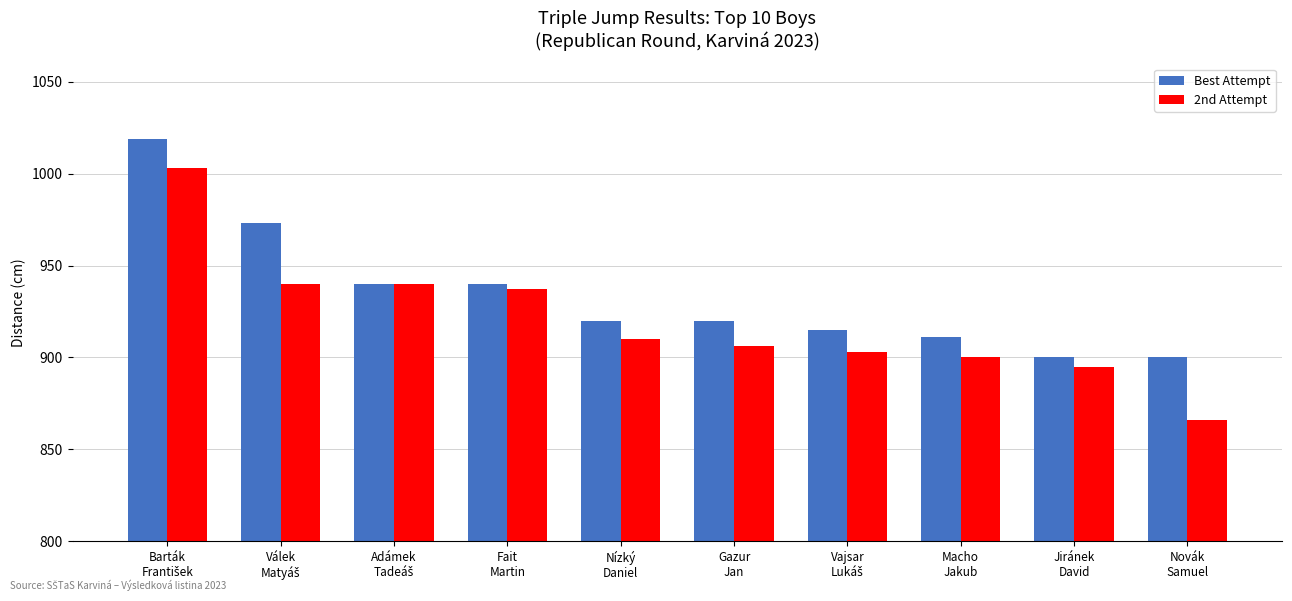

What is the minimum value shown in the chart?

866